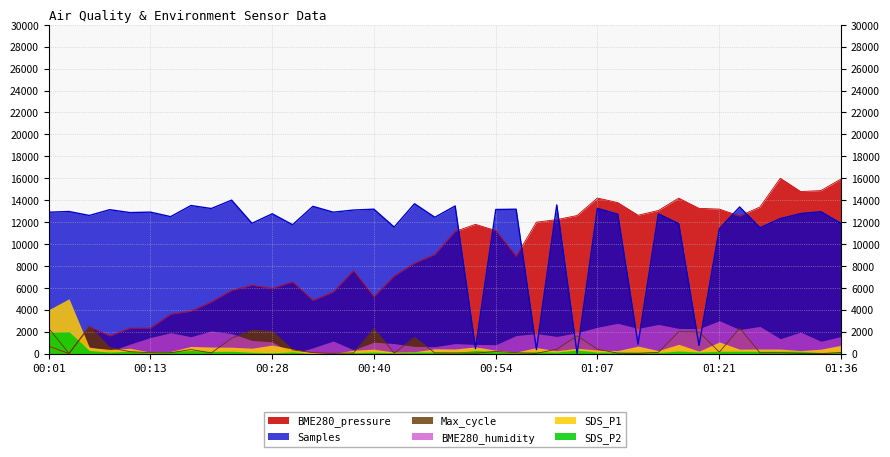

How many times do Max_cycle and Samples cross each other?

4